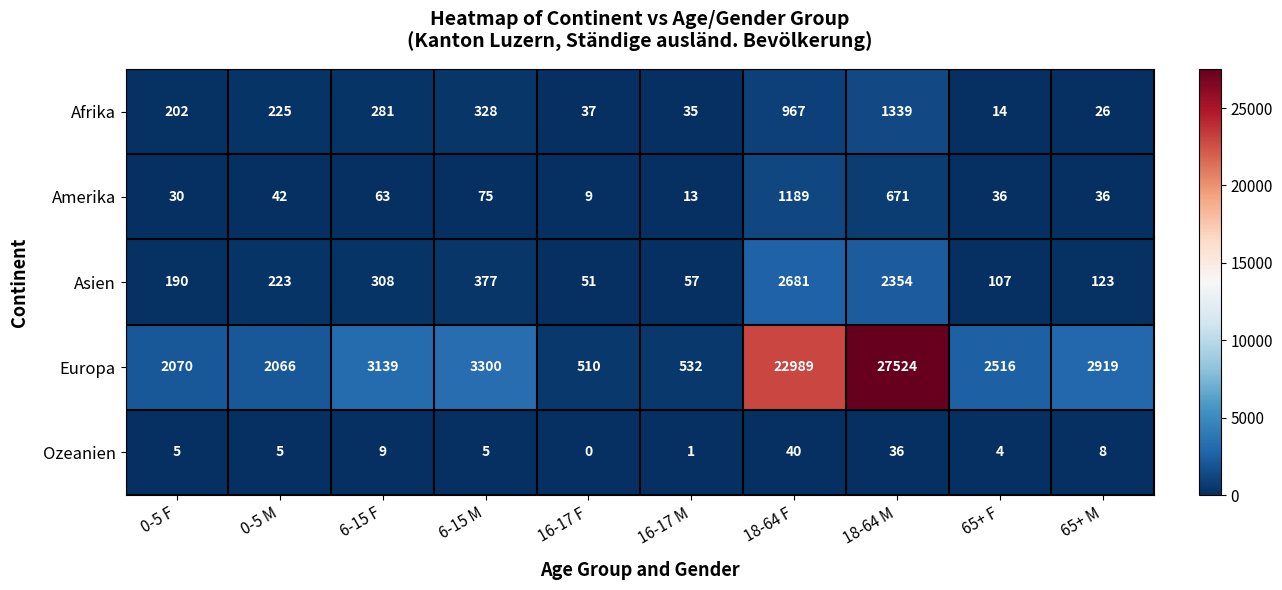

Is it true that Ozeanien equals 5 at 65+ F?

False